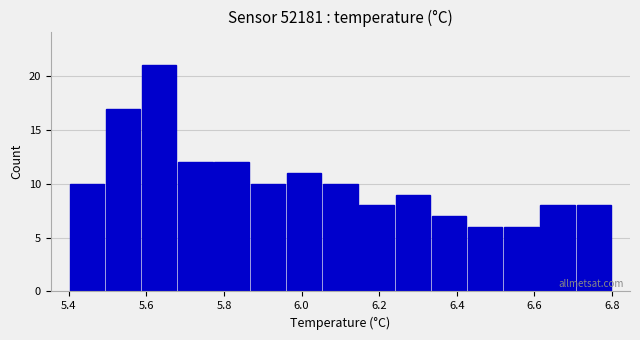

Reading left to right, transcribe this chart: for each bar, give the range it covers on the x-axis and its height. Neither the bar edges nor the heights are printed on the chart, so give them approximately, as read against the axes.

5.40 to 5.50: 10
5.50 to 5.58: 17
5.58 to 5.68: 21
5.68 to 5.78: 12
5.78 to 5.86: 12
5.86 to 5.96: 10
5.96 to 6.06: 11
6.06 to 6.14: 10
6.14 to 6.24: 8
6.24 to 6.34: 9
6.34 to 6.42: 7
6.42 to 6.52: 6
6.52 to 6.62: 6
6.62 to 6.70: 8
6.70 to 6.80: 8